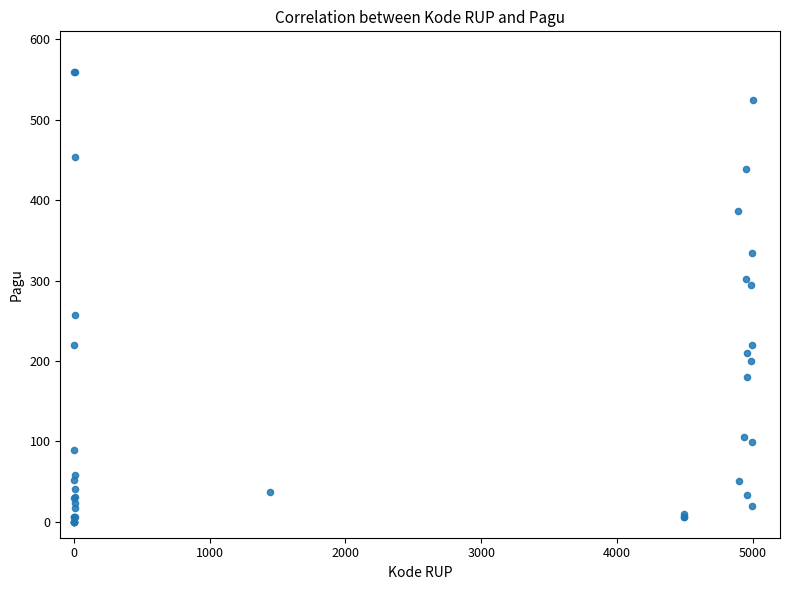

What Y value in the scatter plot is closest to 280?

294.1